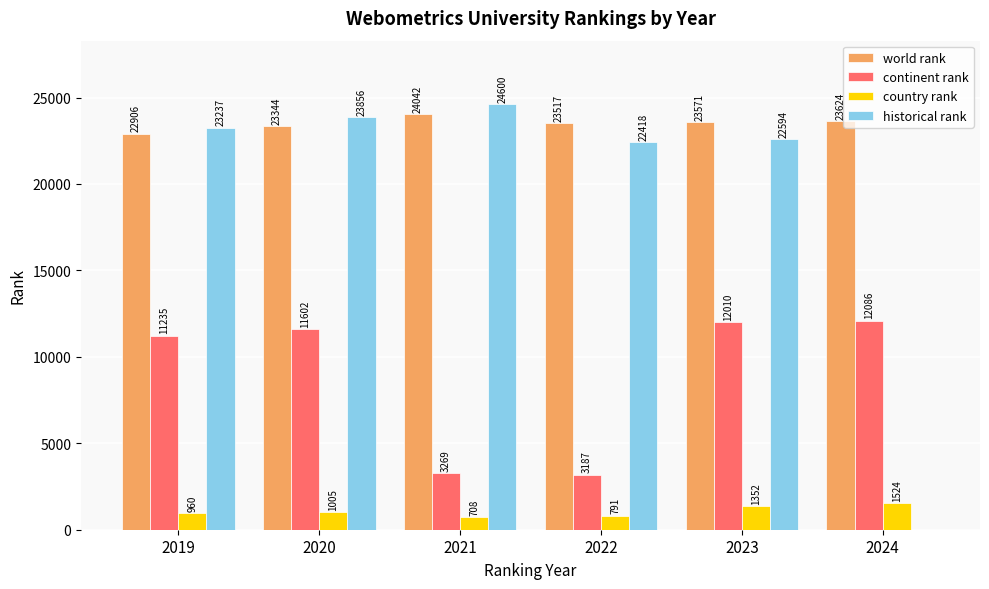

At which category is the sum across all series the highest?

2020